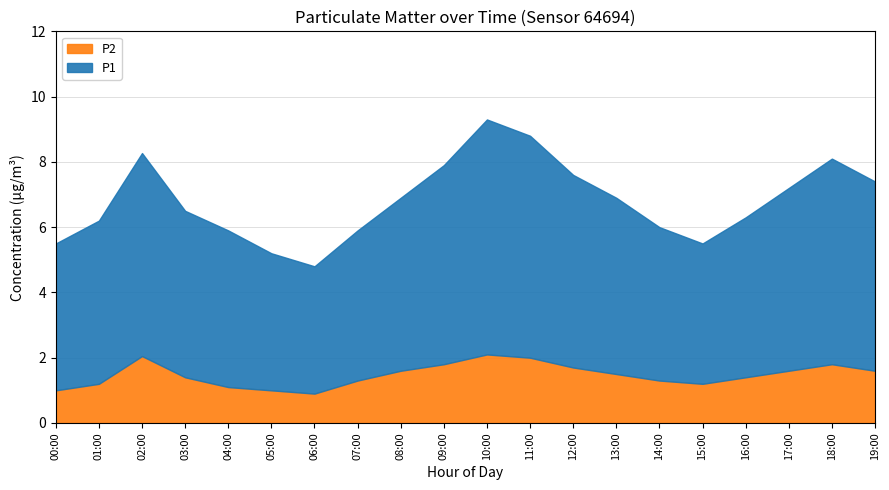

Reading left to right, transcribe all the data shown in this chart.

P1: 4.5	5.0	6.2	5.1	4.8	4.2	3.9	4.6	5.3	6.1	7.2	6.8	5.9	5.4	4.7	4.3	4.9	5.6	6.3	5.8
P2: 1.0	1.2	2.0	1.4	1.1	1.0	0.9	1.3	1.6	1.8	2.1	2.0	1.7	1.5	1.3	1.2	1.4	1.6	1.8	1.6